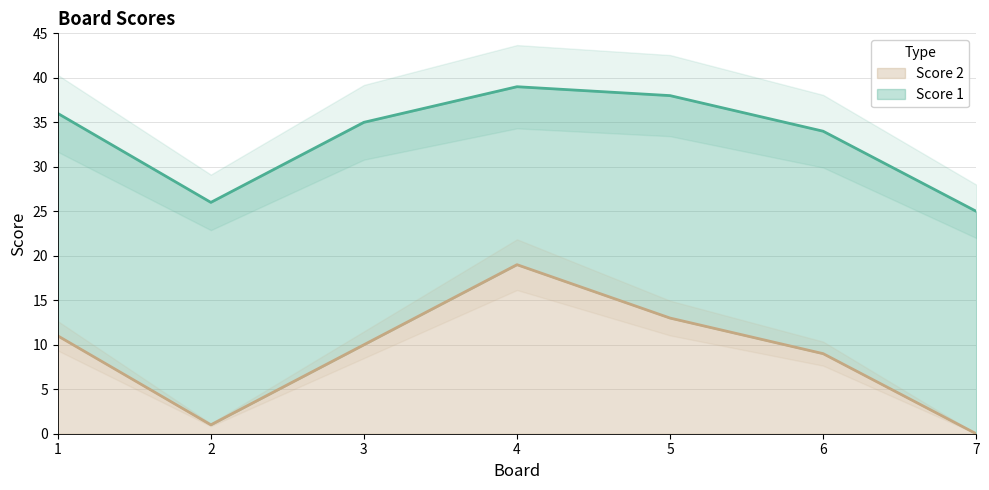

Where does the data first go above 10?

1